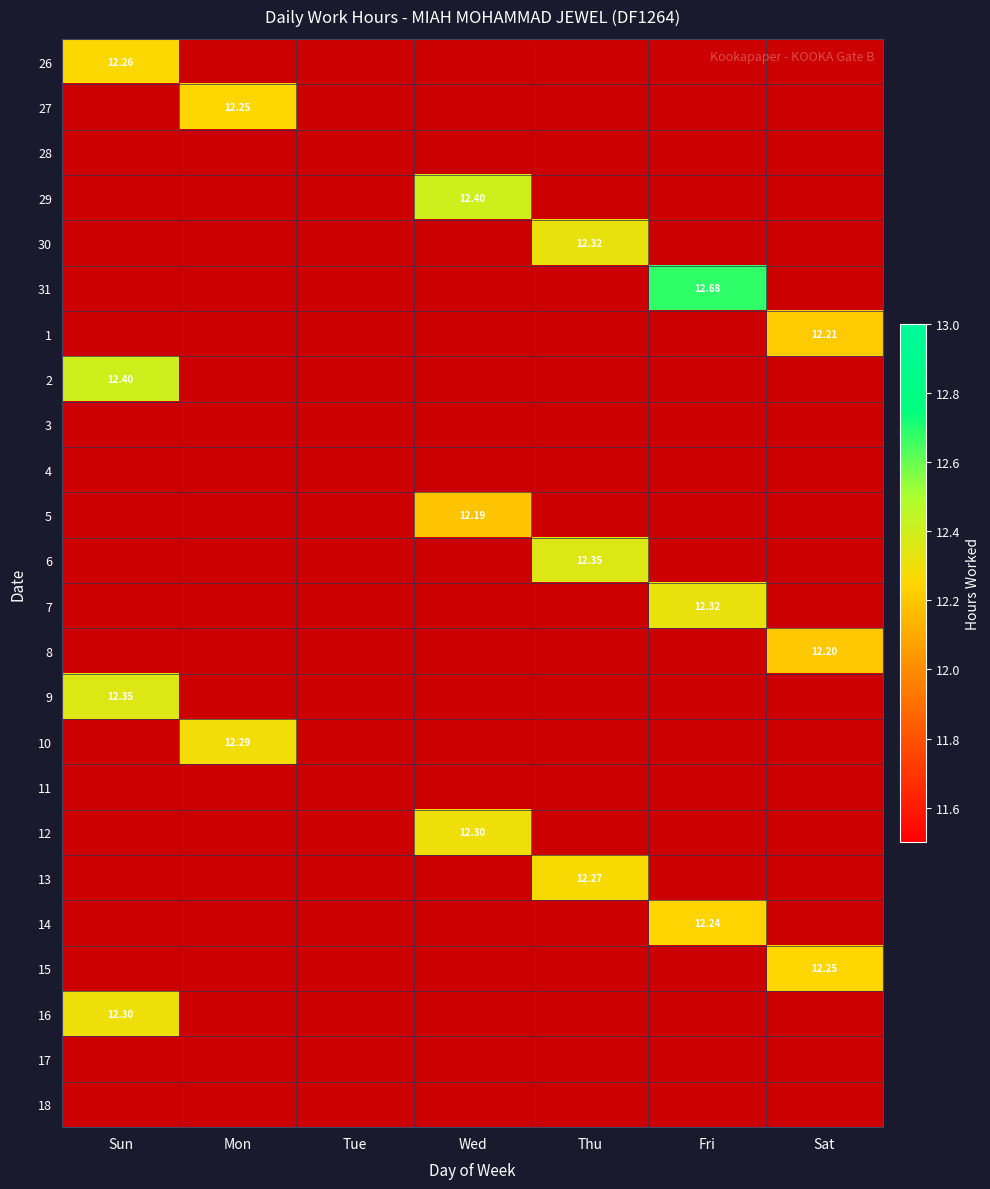

Which category has the lowest value in the 5 series?

Sun